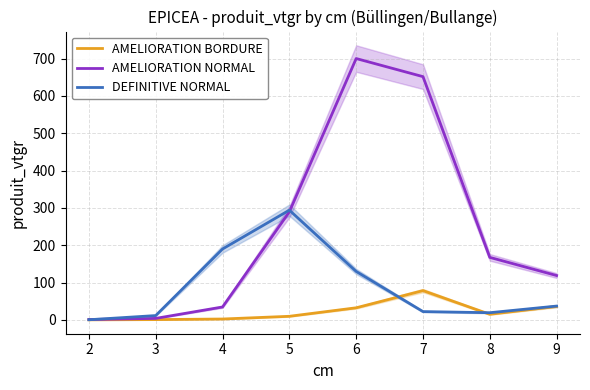

At 4, list the series in order from smallest to largest.

AMELIORATION BORDURE, AMELIORATION NORMAL, DEFINITIVE NORMAL